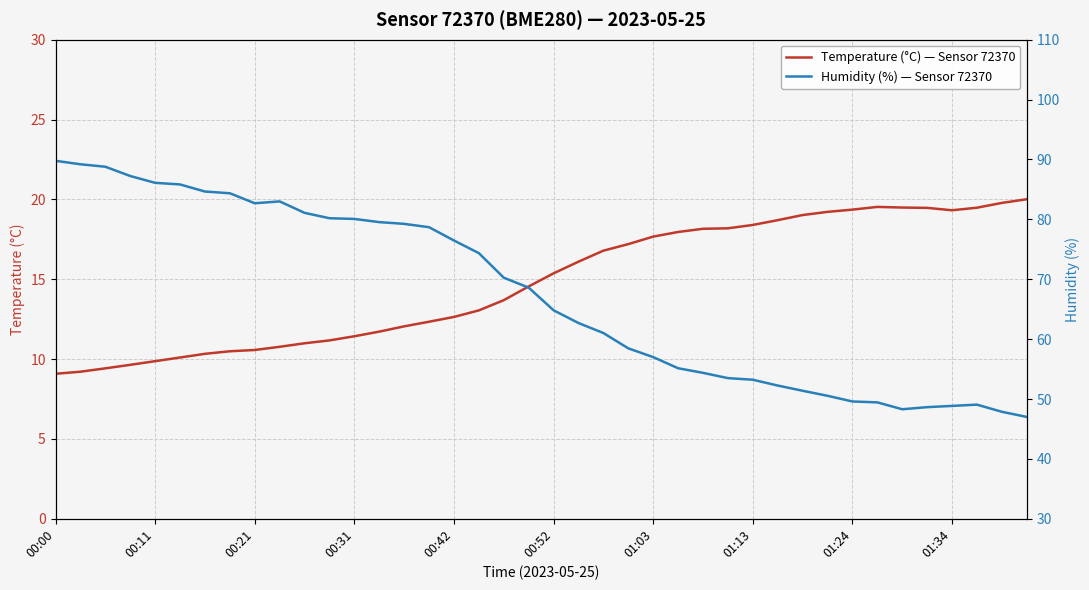

Is the value of Humidity (%) — Sensor 72370 at 00:00 greater than the value of Temperature (°C) — Sensor 72370 at 17?

Yes